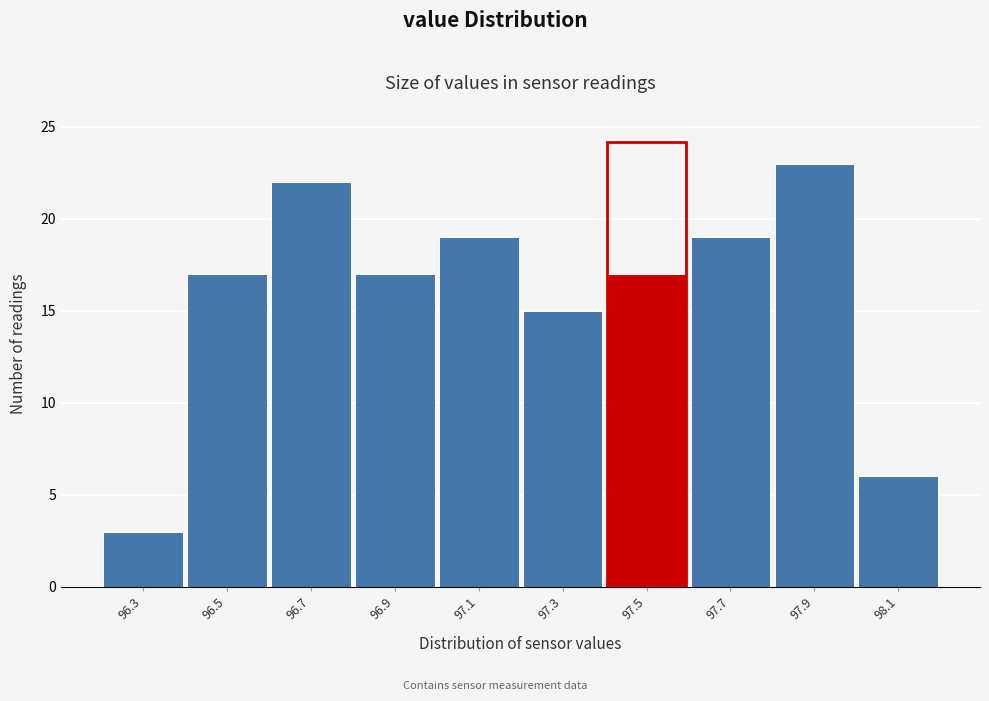

Reading right to left, list all the values displayed in this chart.

98.1=6	97.9=23	97.7=19	97.5=17	97.3=15	97.1=19	96.9=17	96.7=22	96.5=17	96.3=3